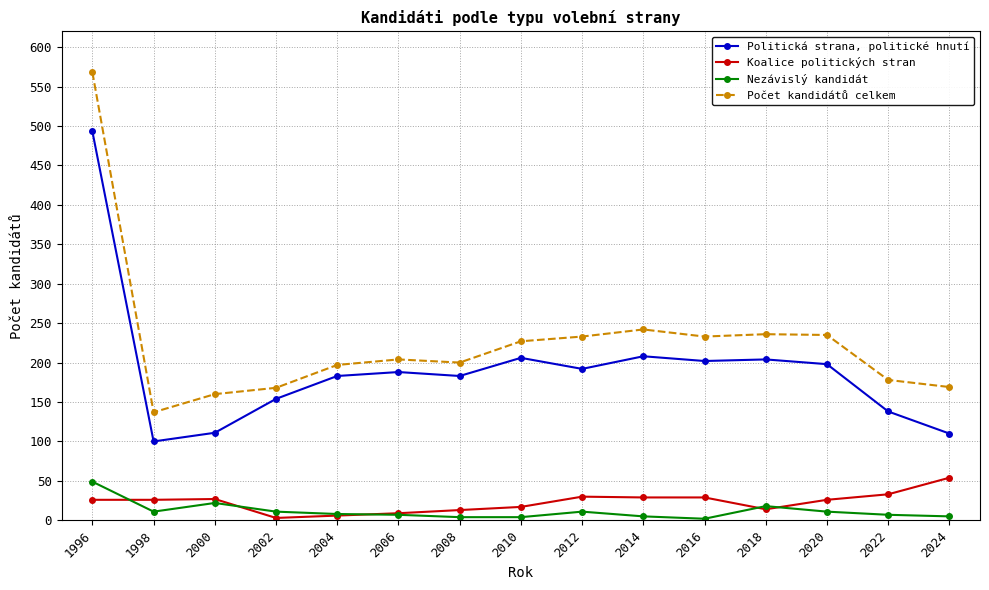

What is the maximum value shown in the chart?

568